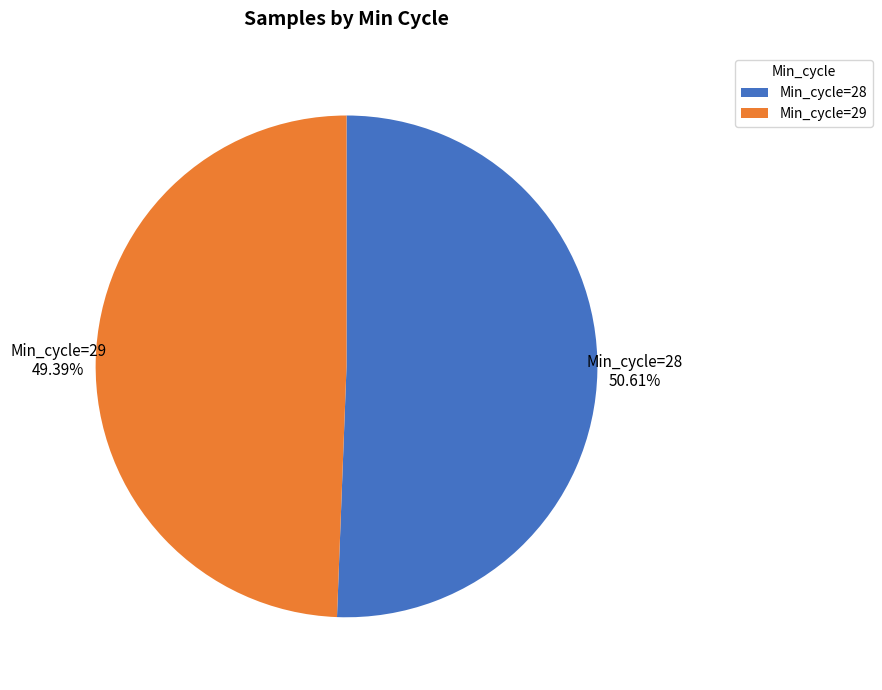

The Min_cycle=28 slice represents 51% of the pie. True or false?

True